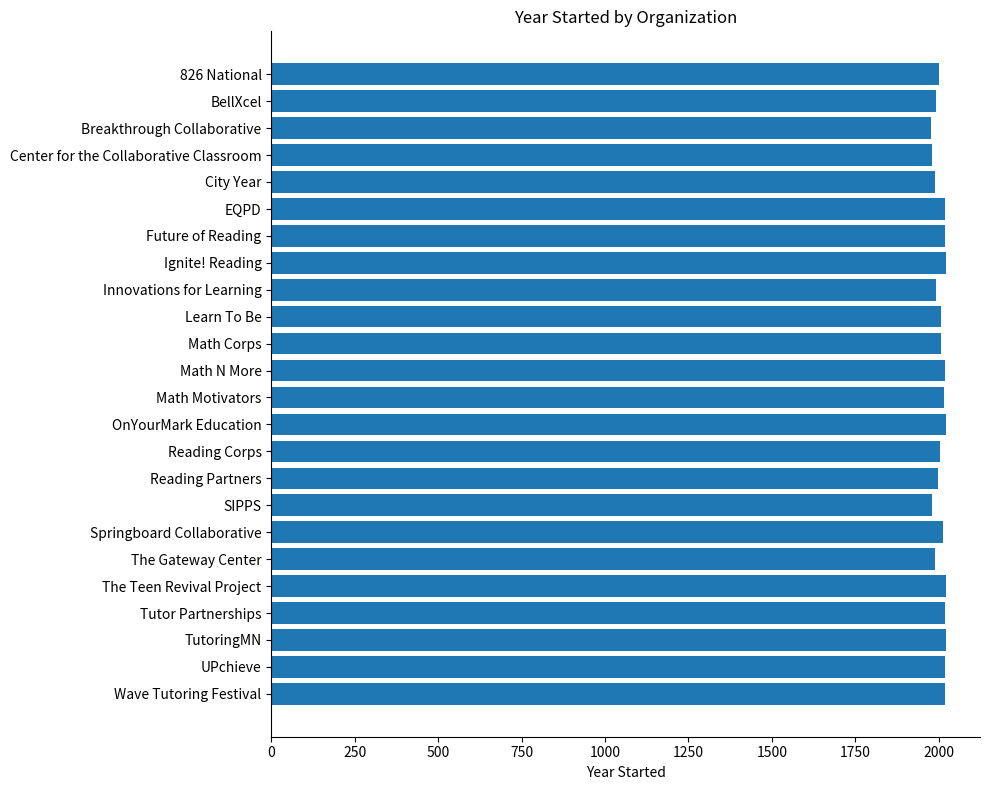

What is the label of the 14th bar from the bottom?

Math Corps